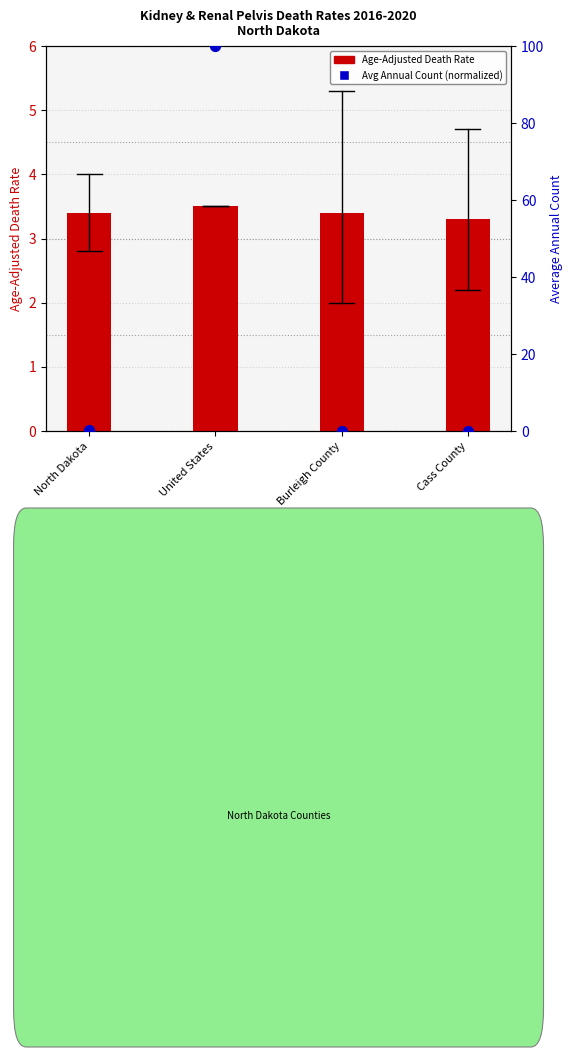

Which series has the largest Y range (max minus min)?

Average Annual Count (normalized)